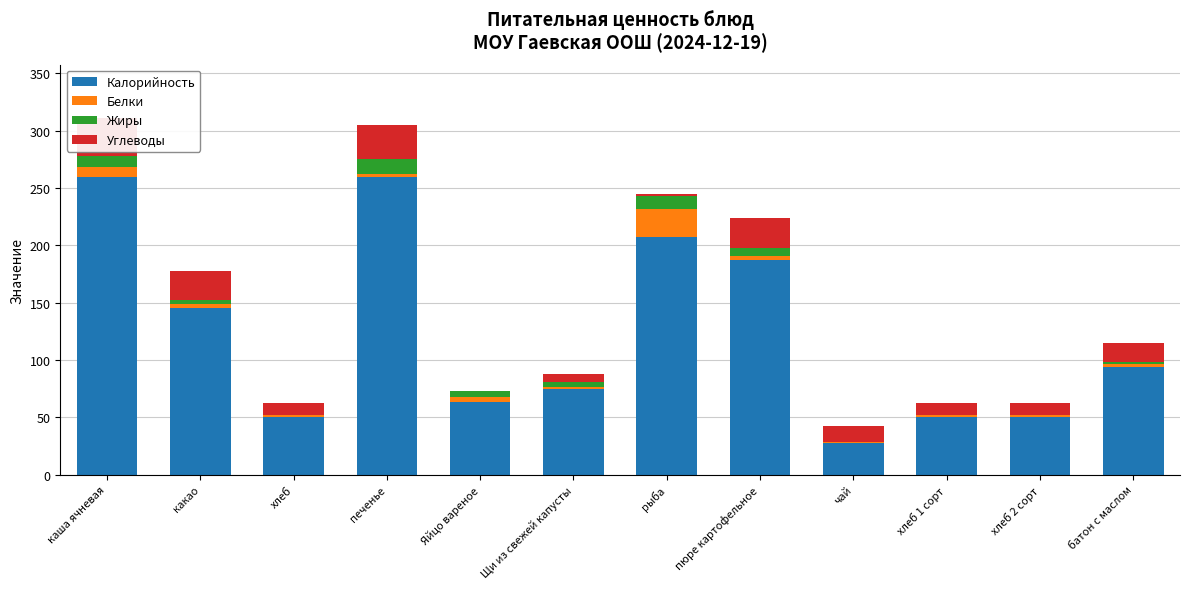

How many groups of bars are there?

12